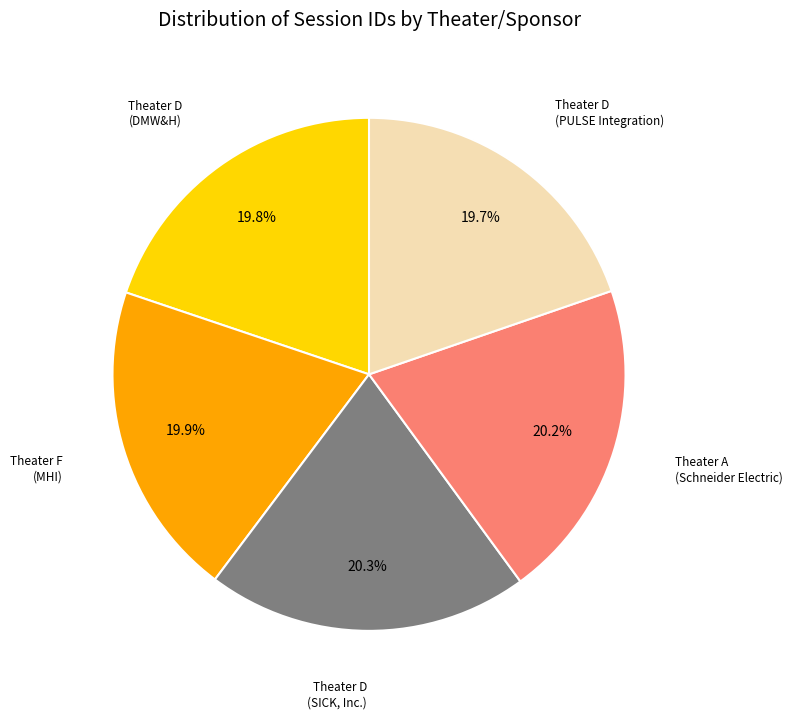

Does any single category account for the majority?

No